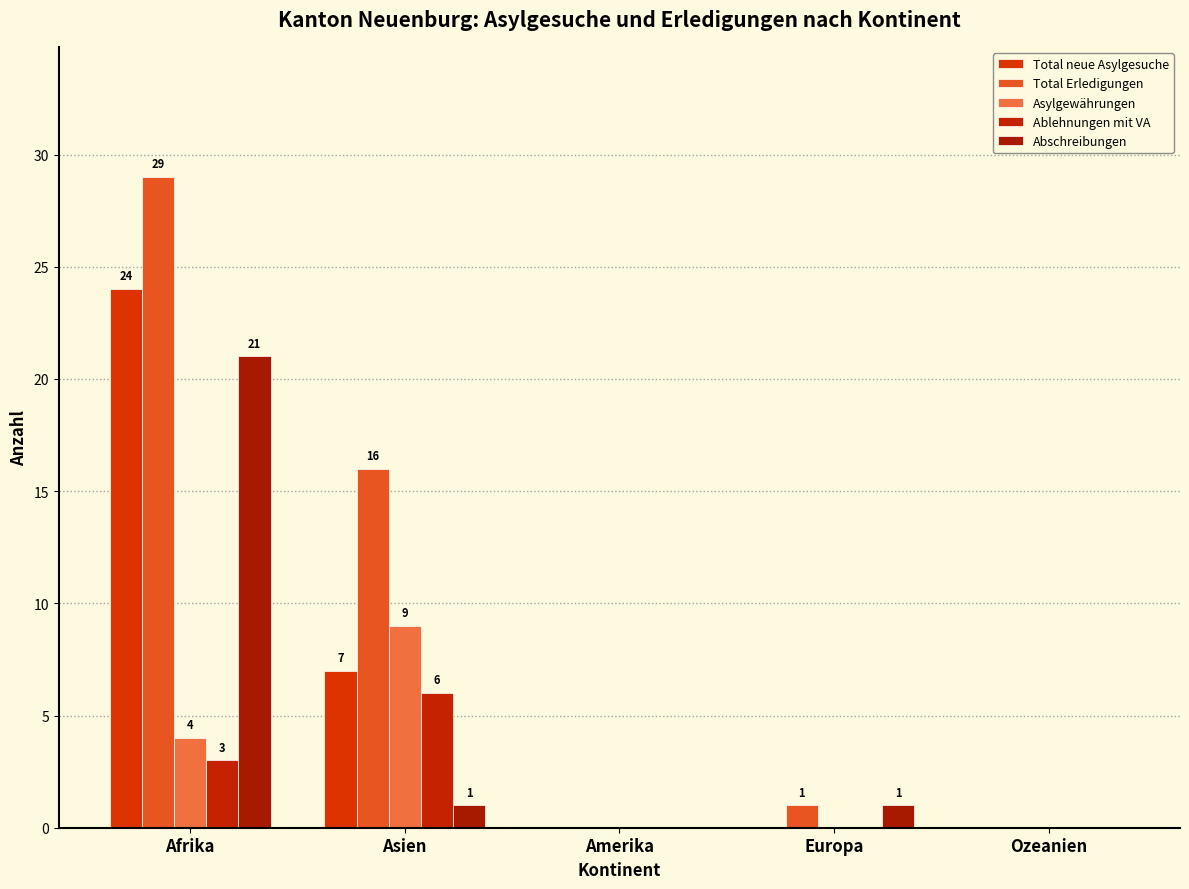

What is the value of the Abschreibungen bar at the 2nd from the left?

1